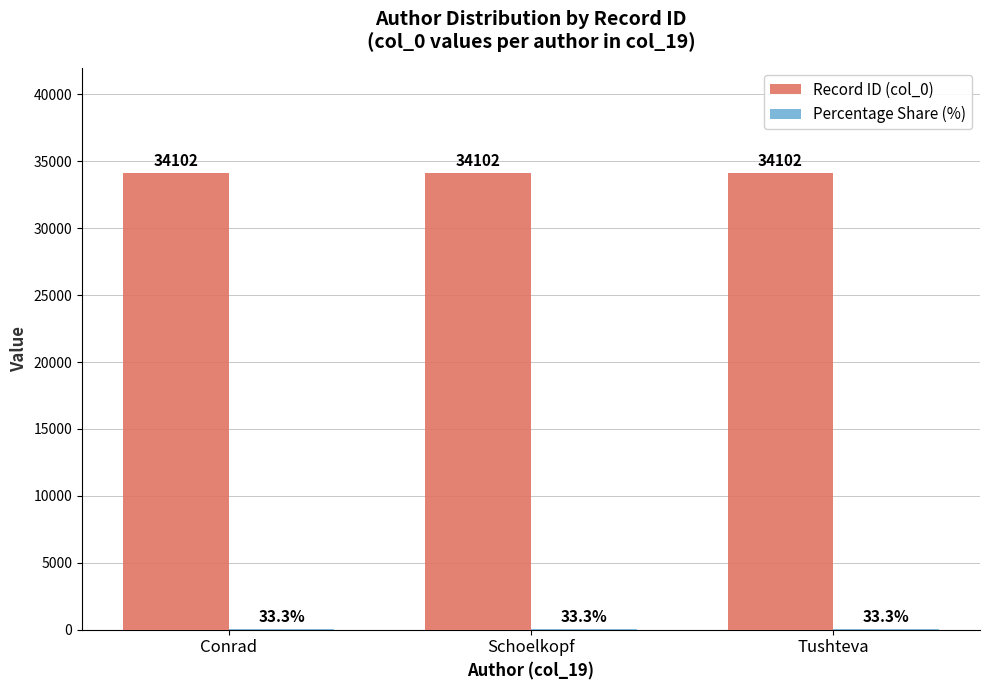

The value of Record ID (col_0) at Schoelkopf is 53874.5. True or false?

False